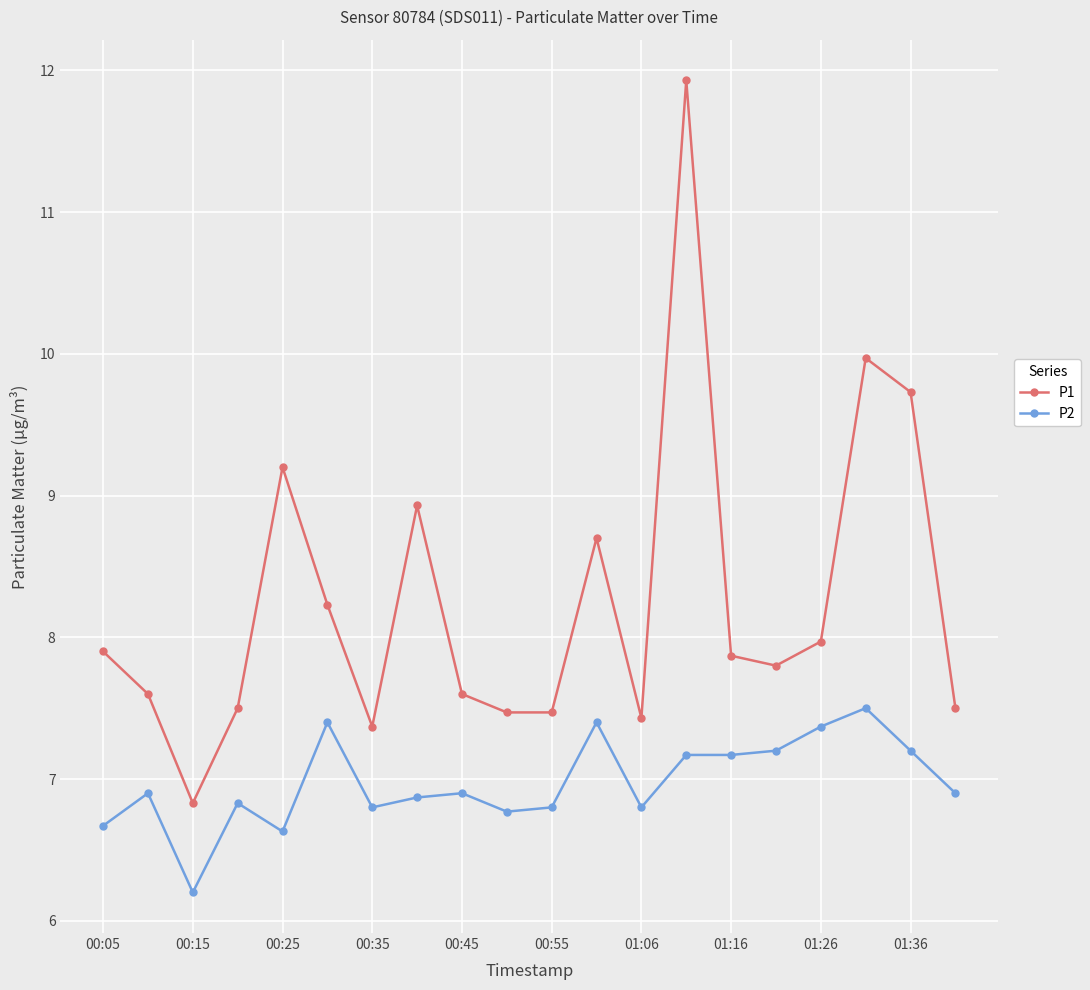

List the series in order of their peak value, highest first.

P1, P2